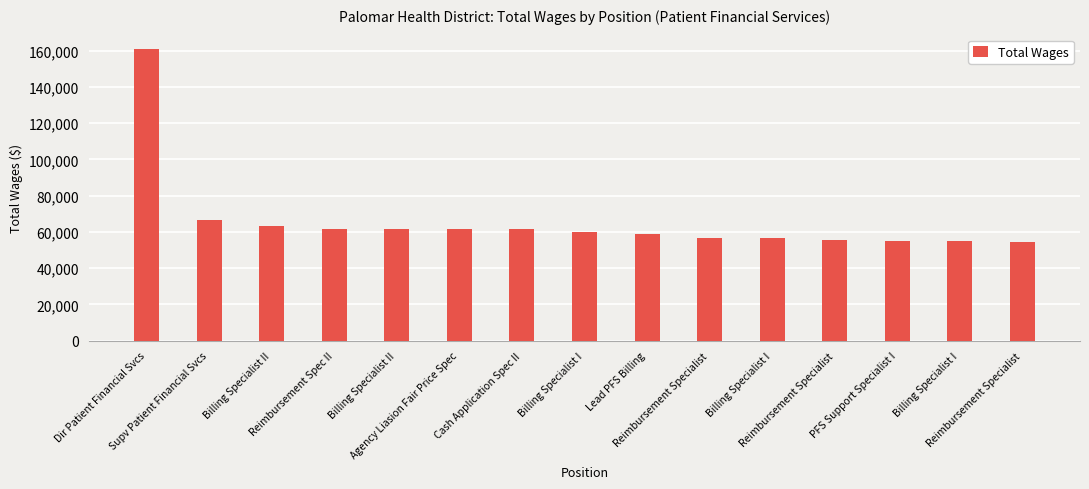

What is the minimum value shown in the chart?

54415